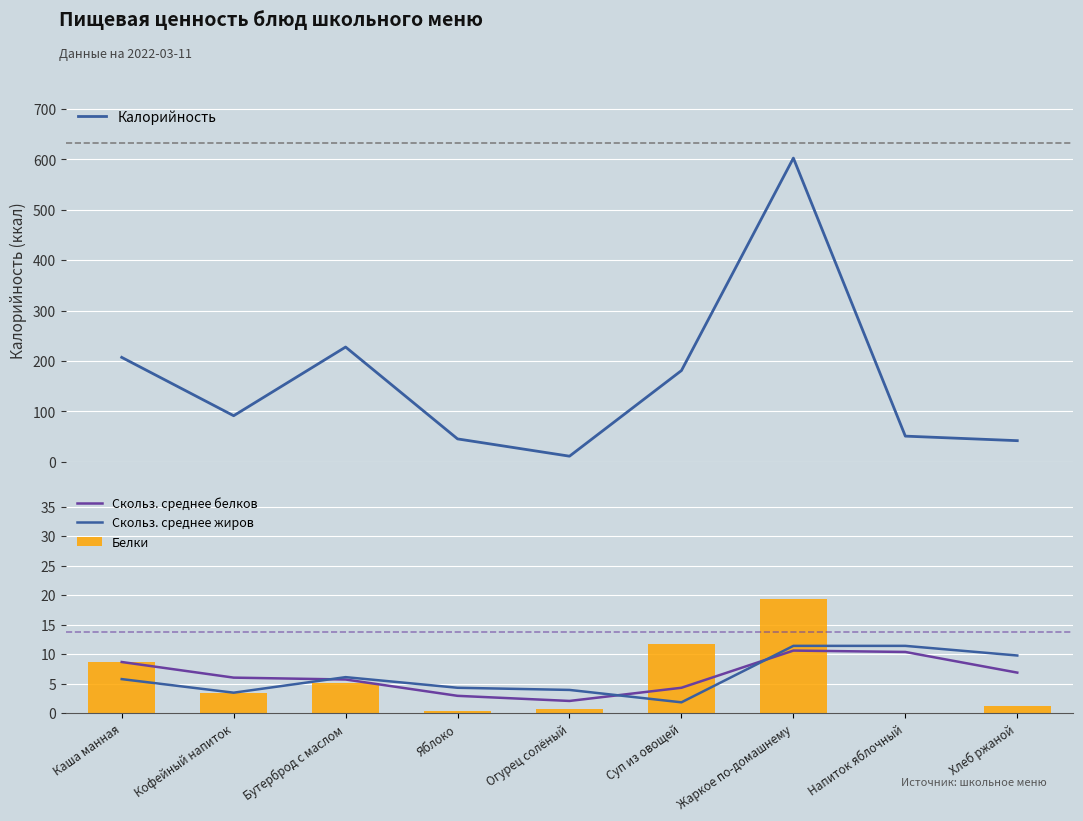

The Скольз. среднее белков series shows 3.0 at Яблоко. True or false?

True